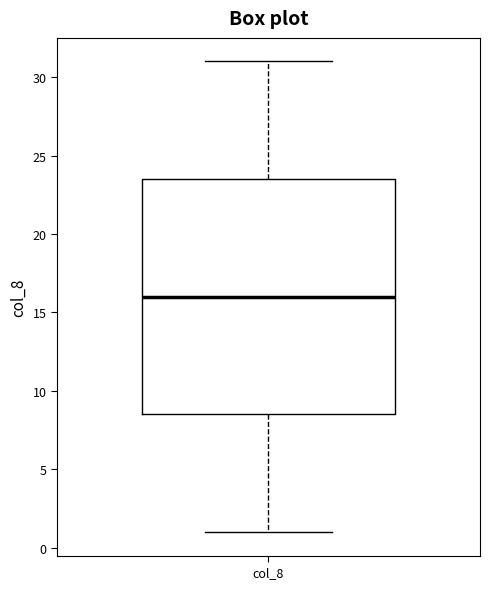

Transcribe this box plot: give where the median line is, the range the box spans, and where the two whiskers end, as read against the y-axis. The values are not printed on the chart, so give them approximately, as read against the axis.

median 16.0, box 8.5 to 23.5, whiskers 1.0 to 31.0